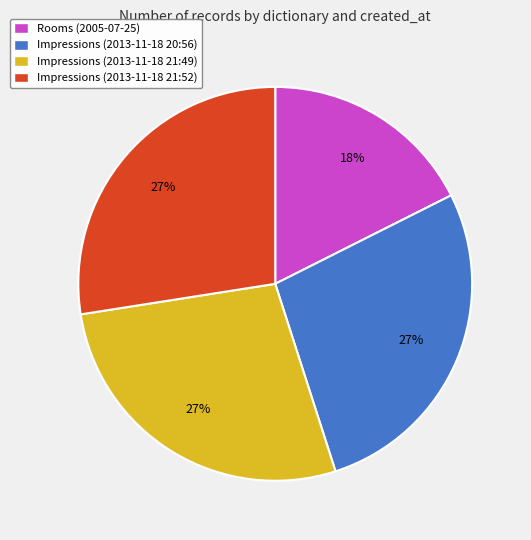

Is it true that Impressions (2013-11-18 21:49) is 27% of the pie?

True